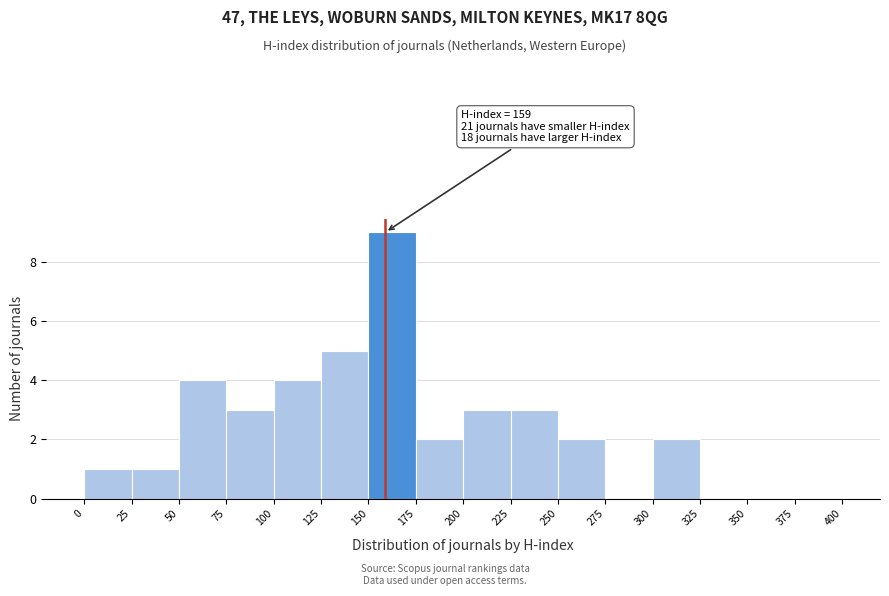

Over which range of the x-axis is the bar tallest?

150 to 175